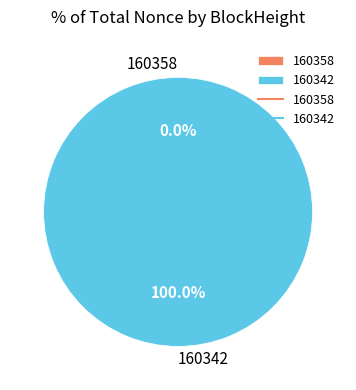

True or false: 160342 accounts for 99% of the total.

False